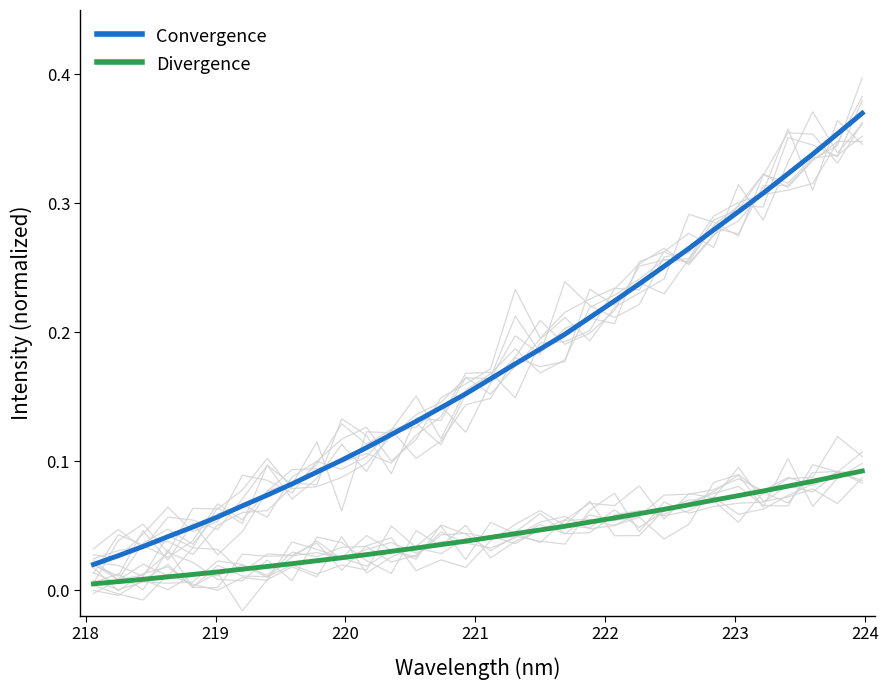

True or false: Divergence and Convergence cross at least once.

False